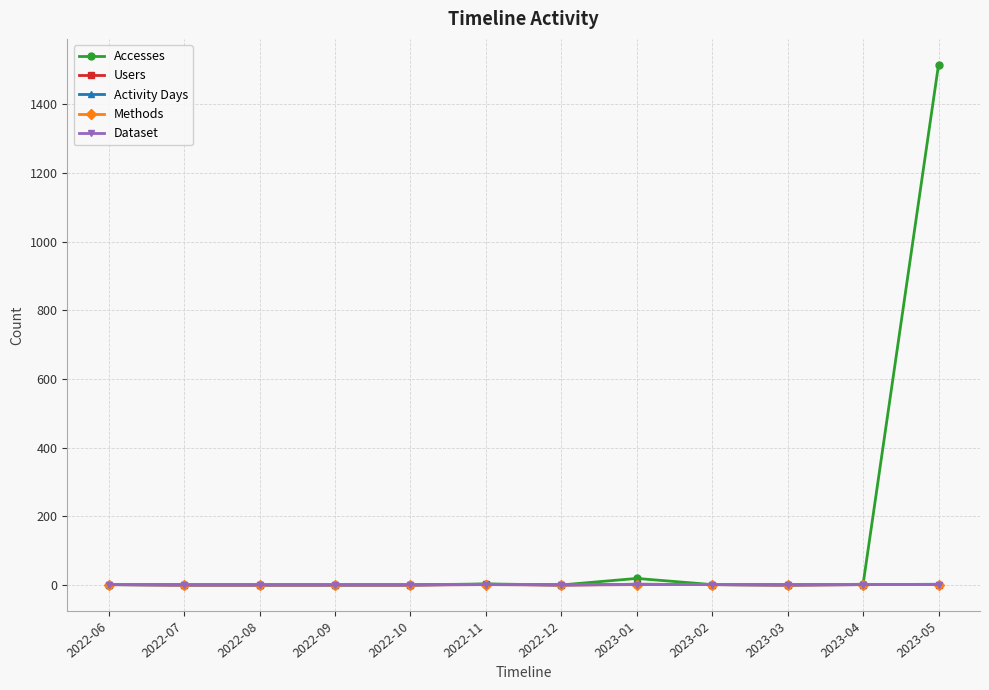

Is this an area chart (filled region under the line)?

No